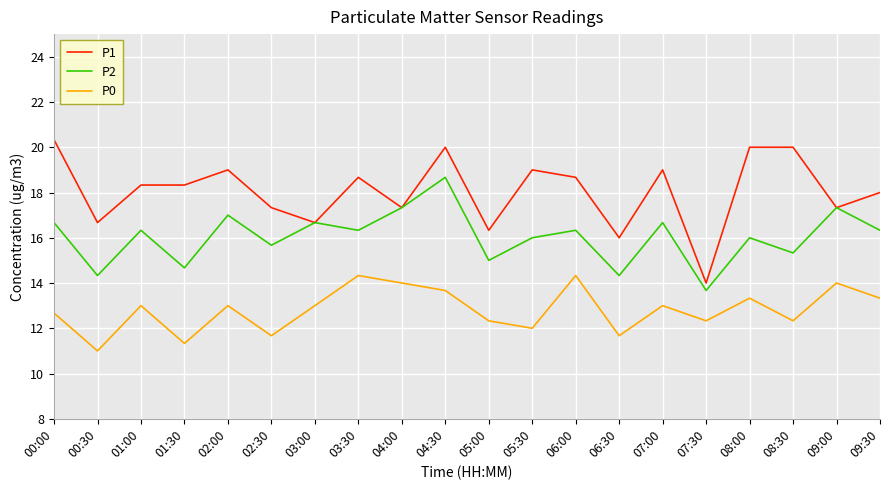

How many lines are shown in the chart?

3